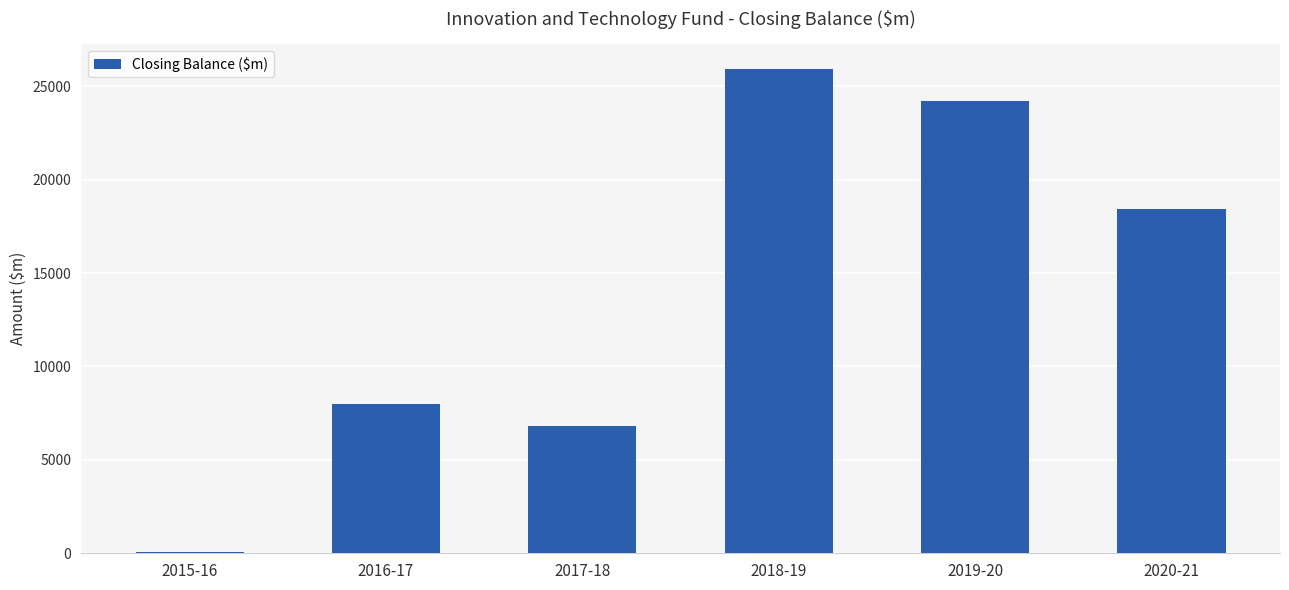

What is the greatest value displayed?

25939